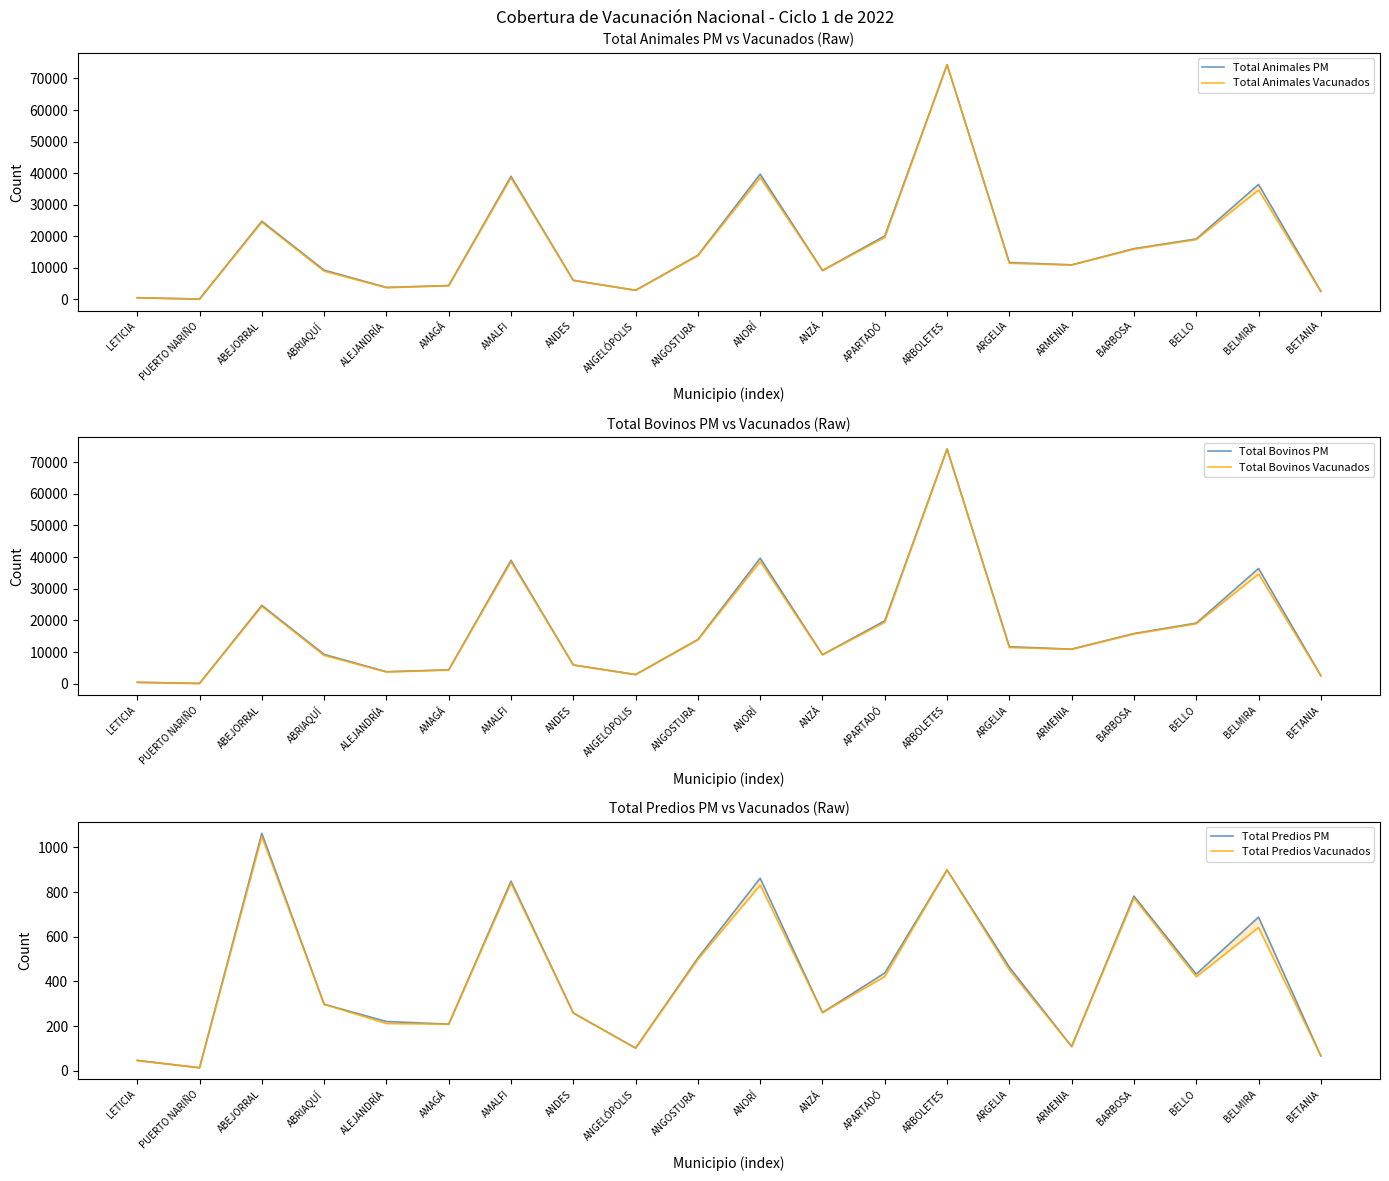

Which series has the largest range (max minus min)?

Total Animales PM